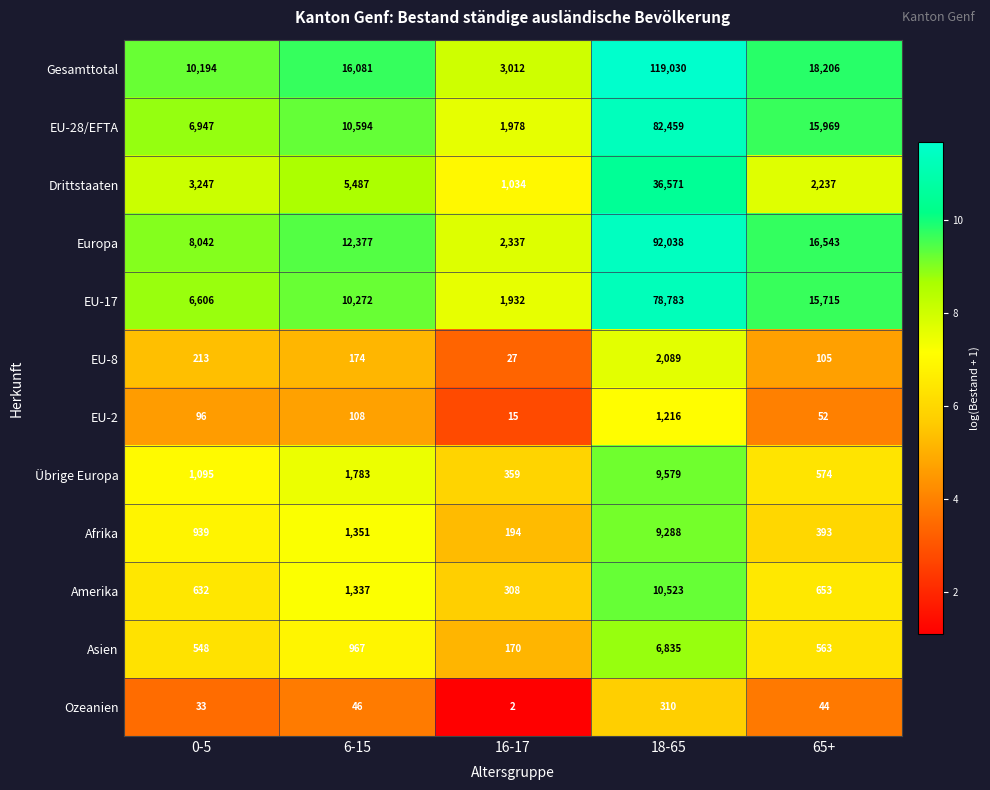

How many series are shown in this chart?

12